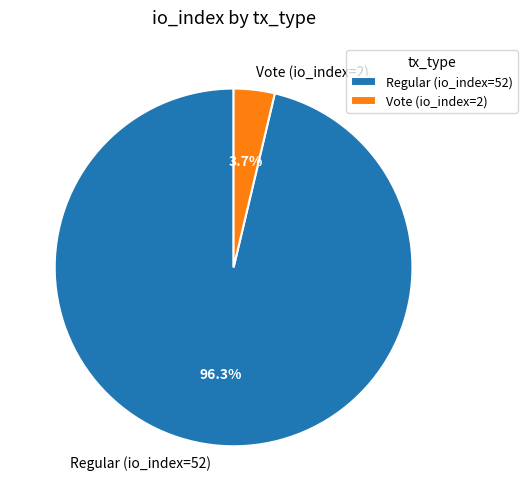

Does Vote (io_index=2) represent more than half of the total?

No